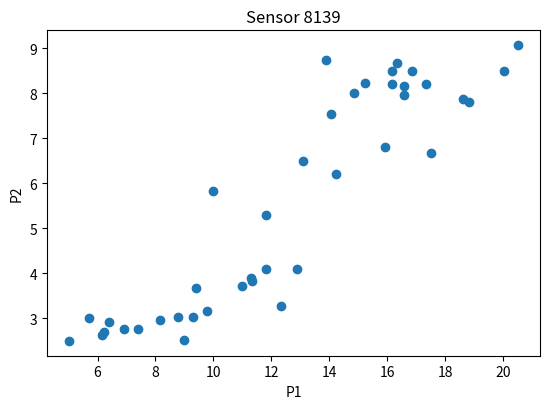

What Y value in the scatter plot is closest to 5?

5.3